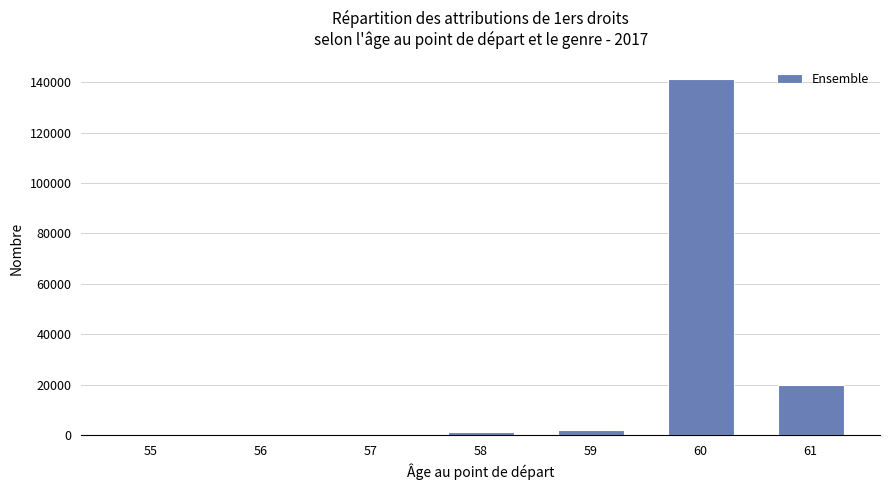

What is the sum of all values?

165310